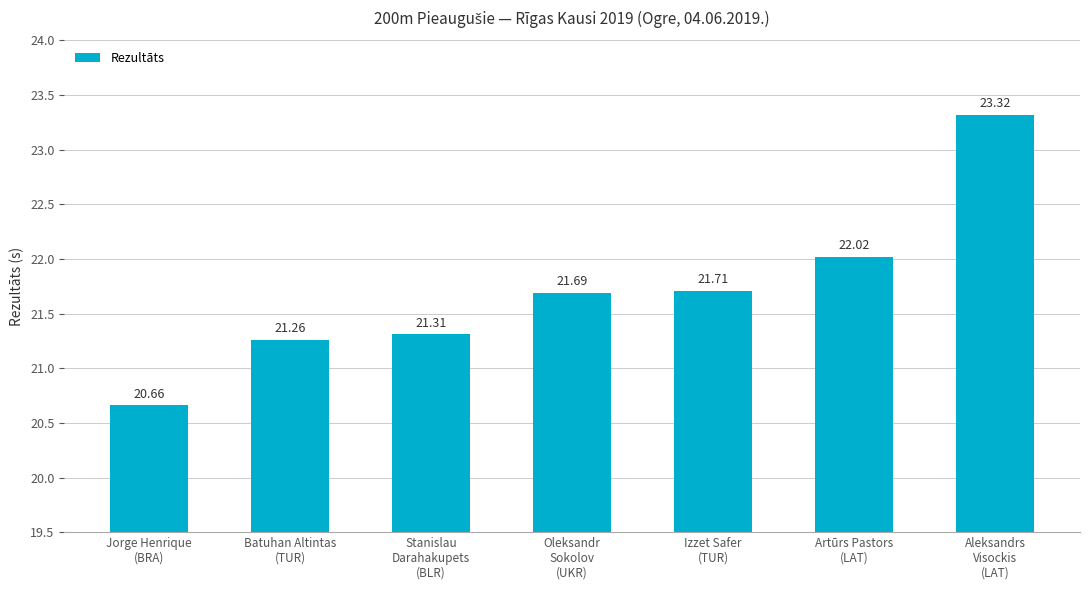

Which has a higher value, Artūrs Pastors
(LAT) or Aleksandrs
Visockis
(LAT)?

Aleksandrs
Visockis
(LAT)